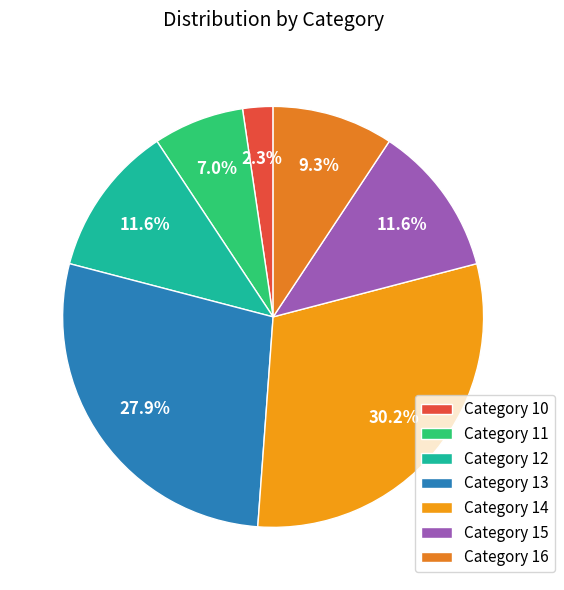

Count the number of slices in the pie.

7